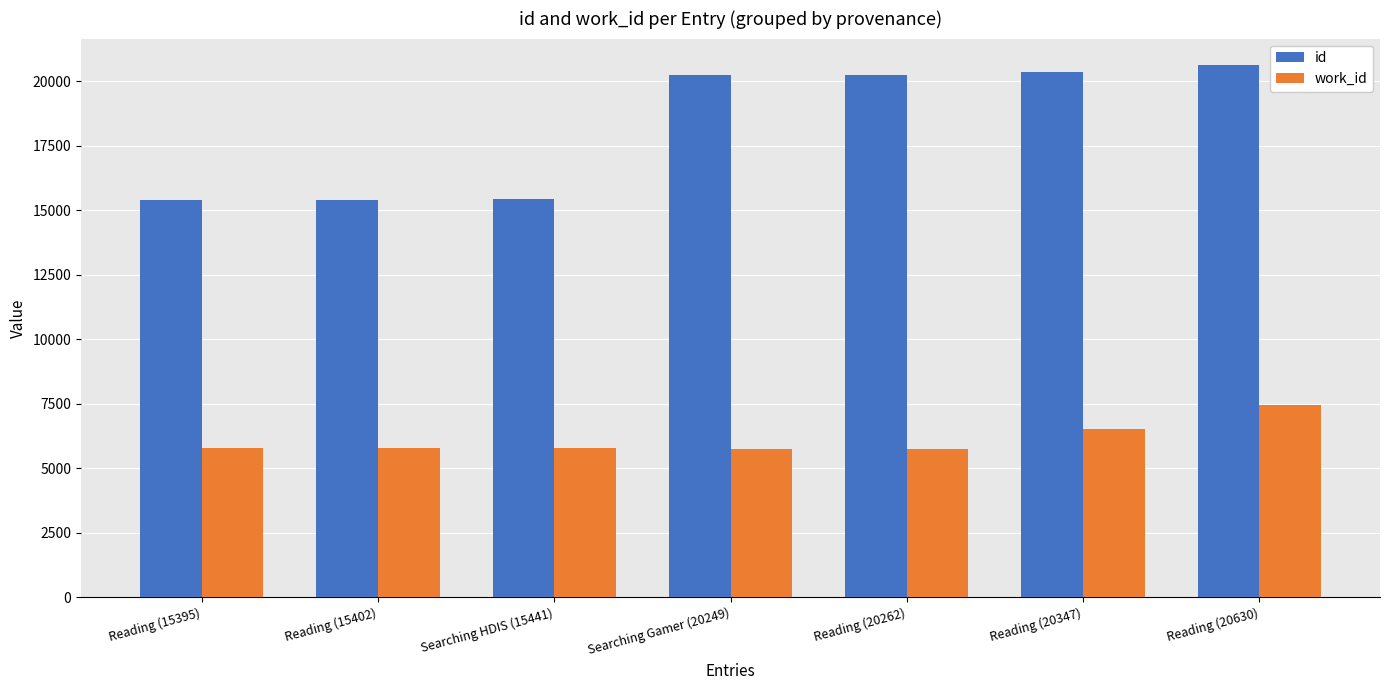

Which series has the largest range (max minus min)?

id